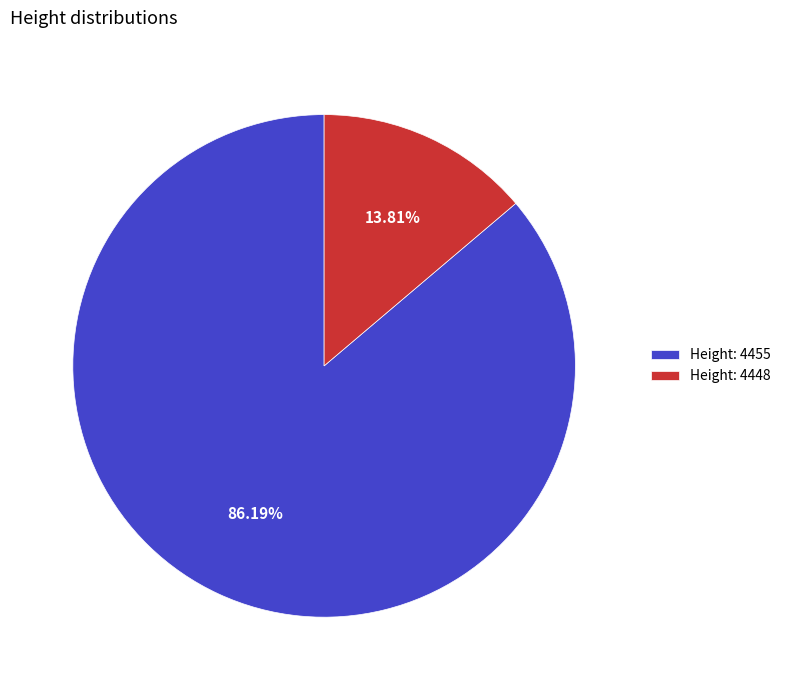

Approximately how many times larger is the value at Height: 4455 compared to Height: 4448?

6.2